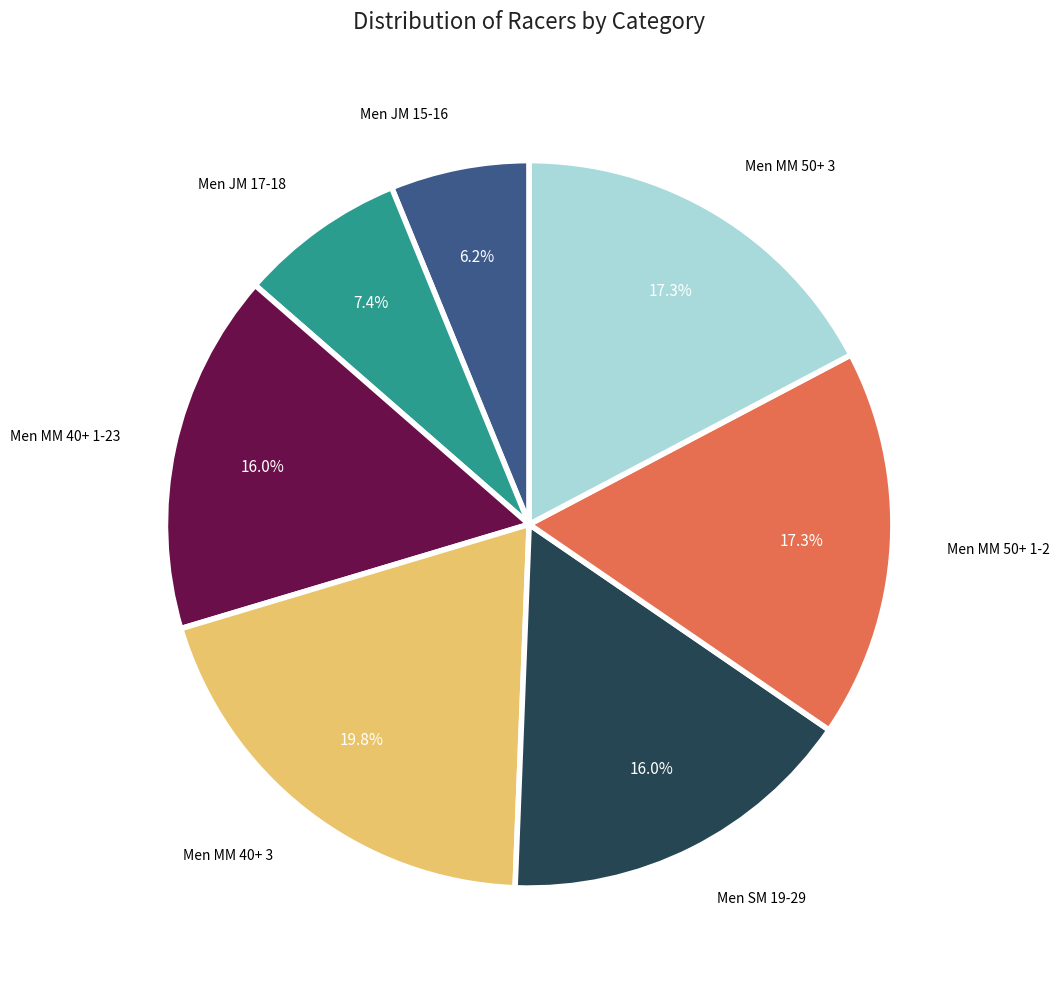

Is there any slice that represents more than half of the pie?

No